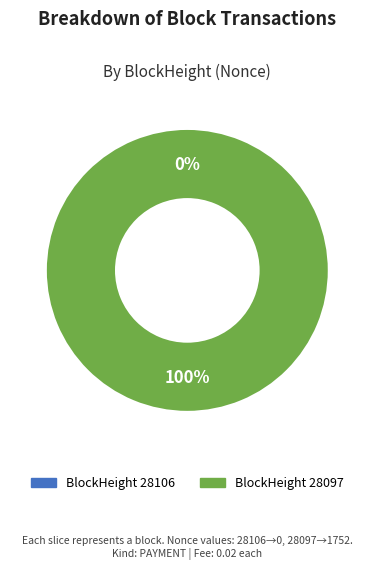

What is the smallest slice in the pie chart?

28106